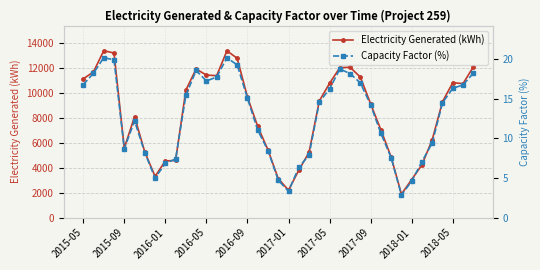

What is the difference between the maximum and minimum values in the Electricity Generated (kWh) series?

11501.3